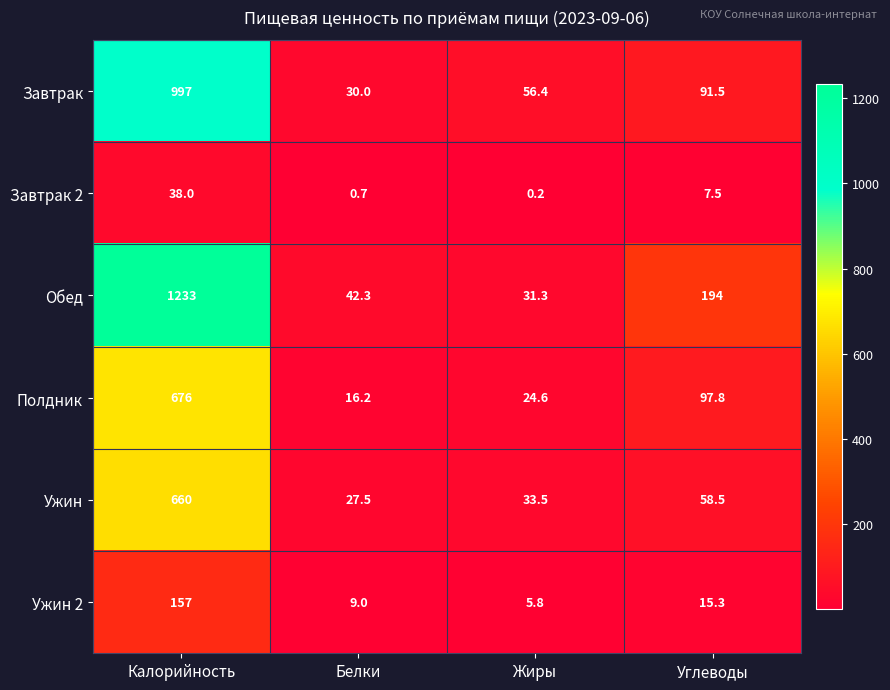

Which series has the widest spread of values?

Обед